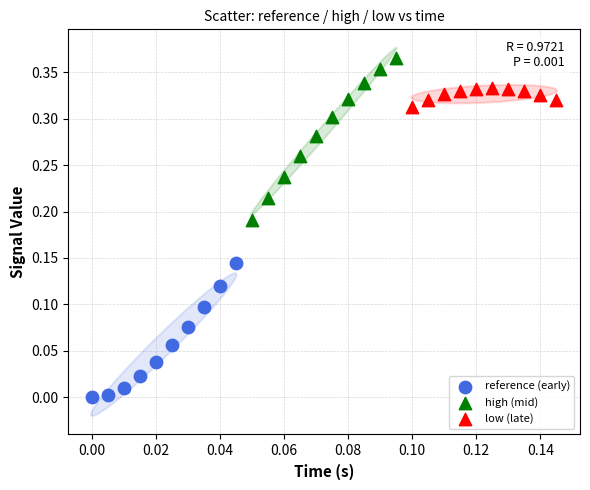

What are all the series names shown in the legend?

reference (early), high (mid), low (late)